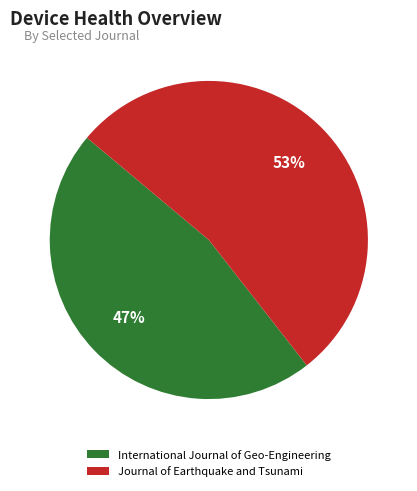

Which slice is the largest?

Journal of Earthquake and Tsunami